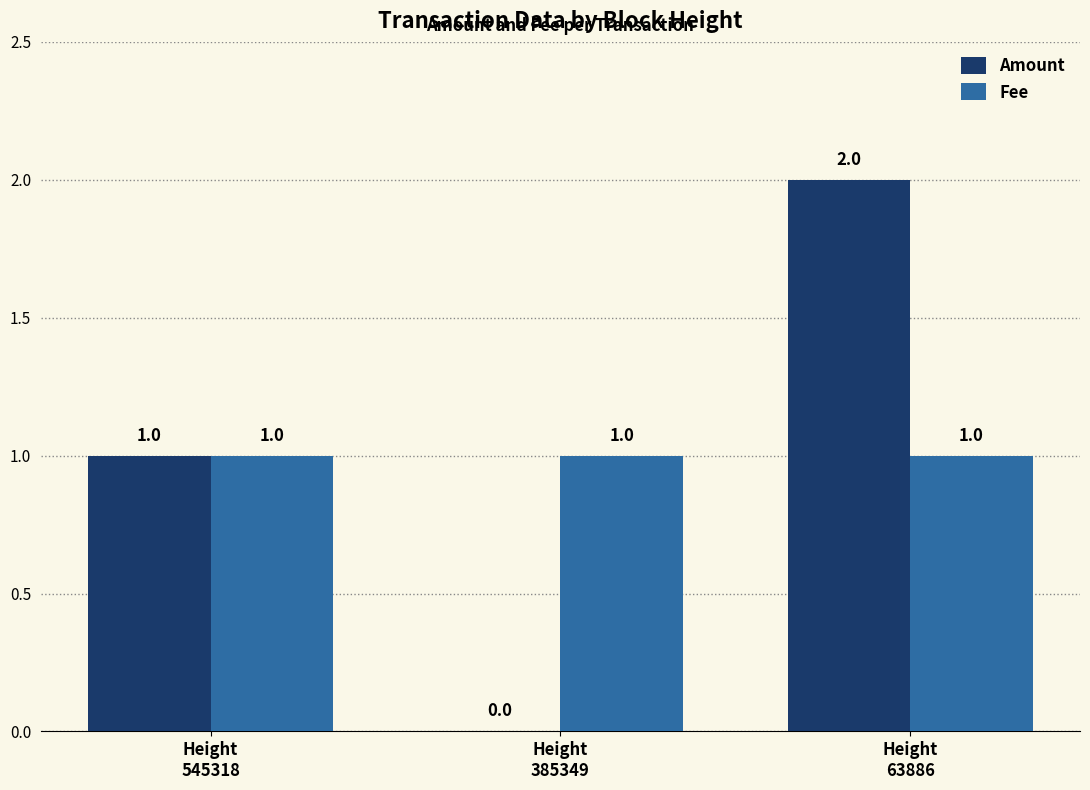

How many Amount values are between 0 and 2?

3